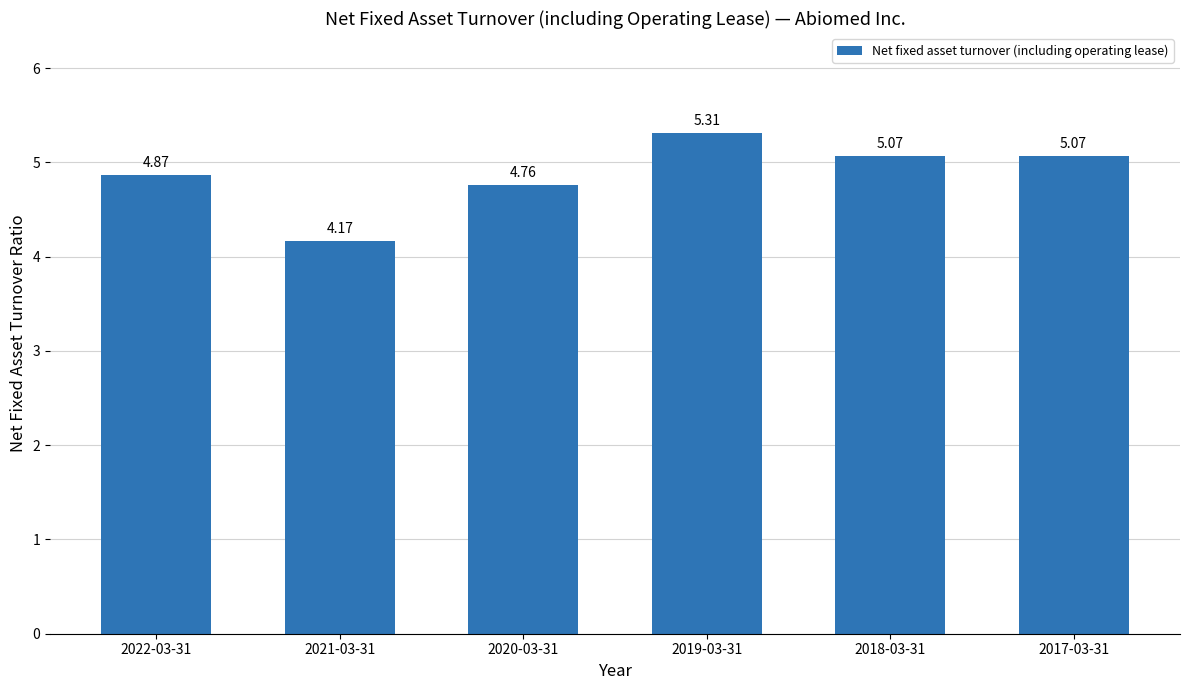

How many series are shown in this chart?

1